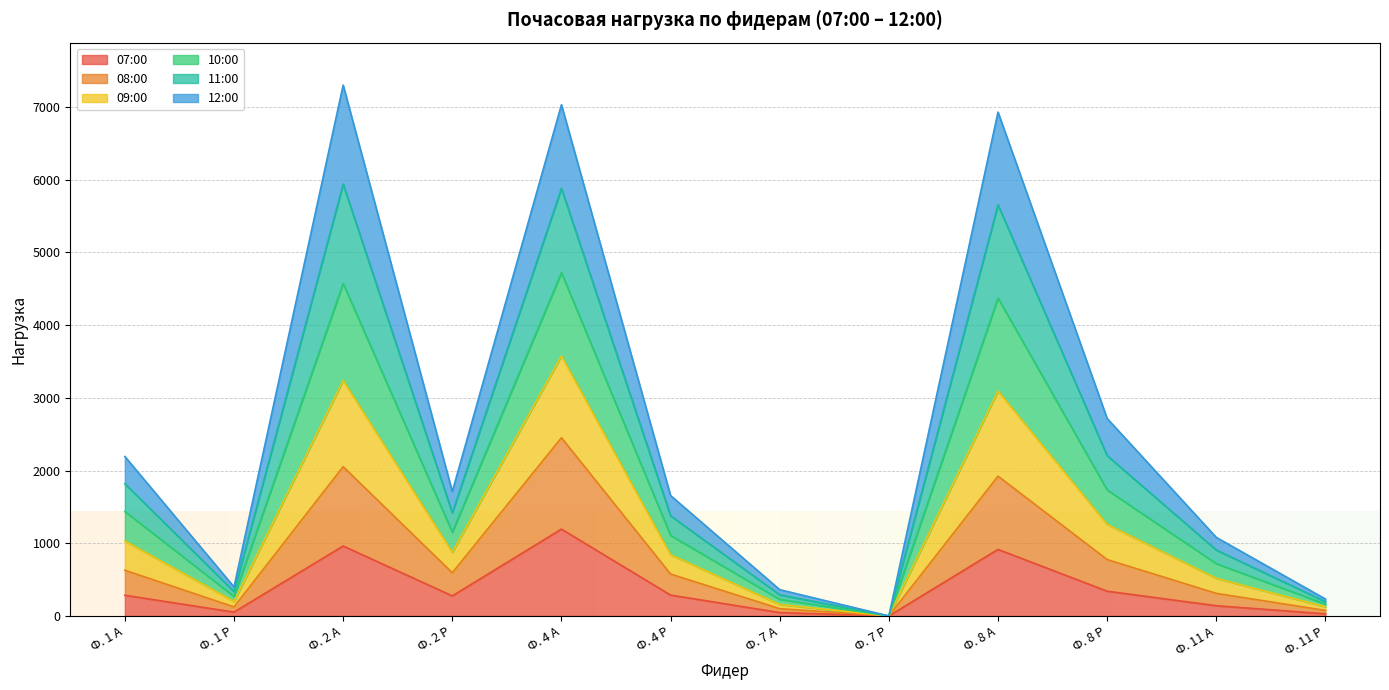

True or false: 10:00 and 07:00 intersect in this chart.

False